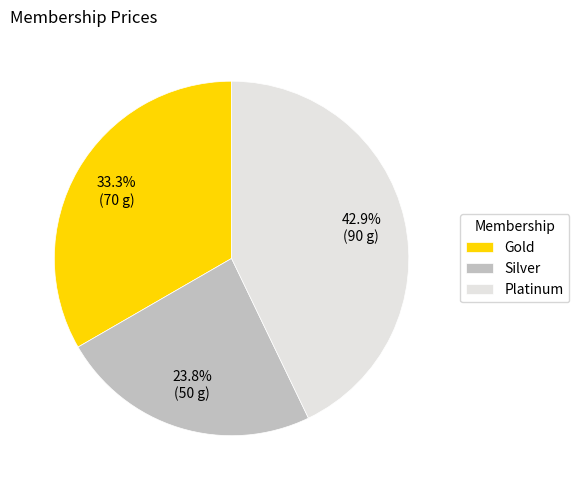

Which category has the biggest portion of the pie?

Platinum